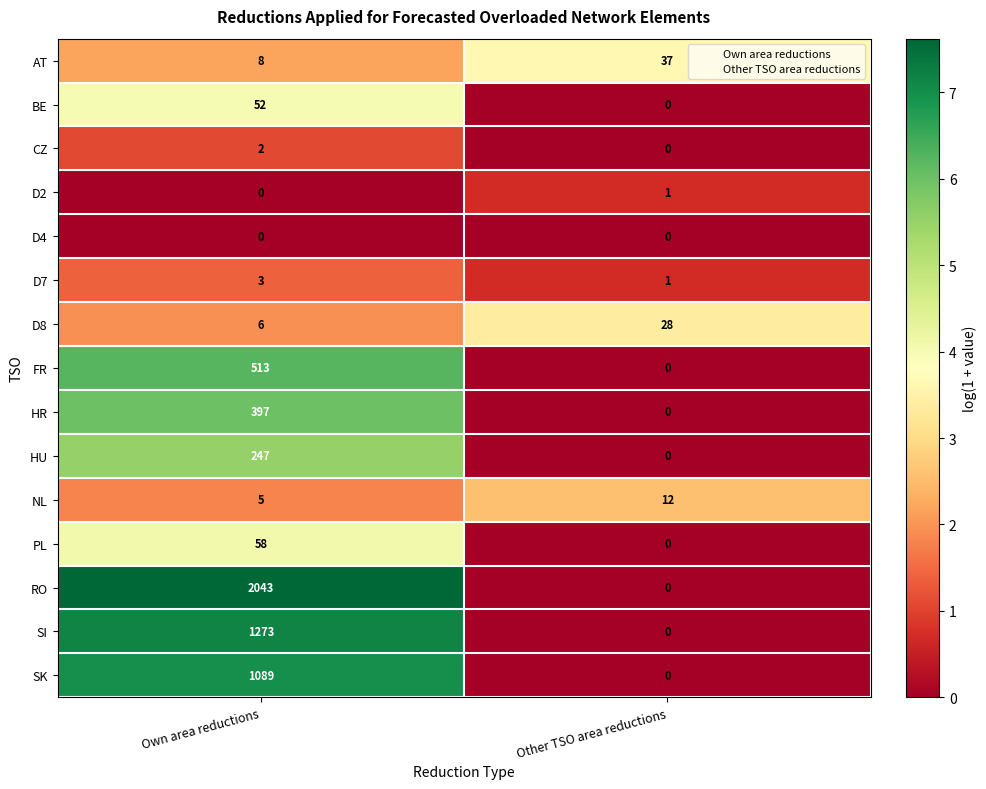

The value of D8 at Own area reductions is 2. True or false?

False